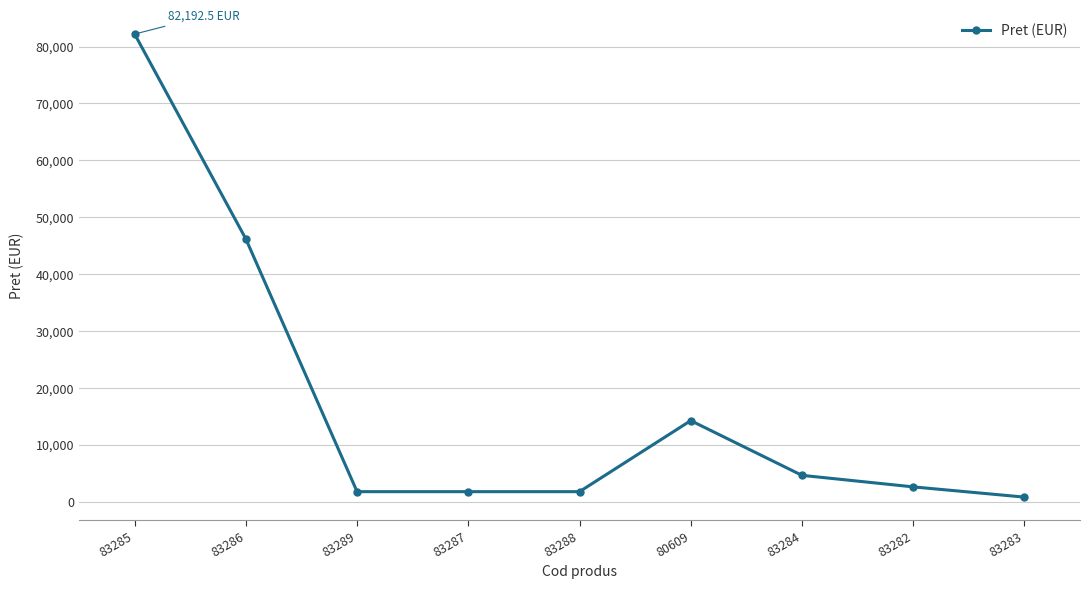

What is the average value?

17344.3